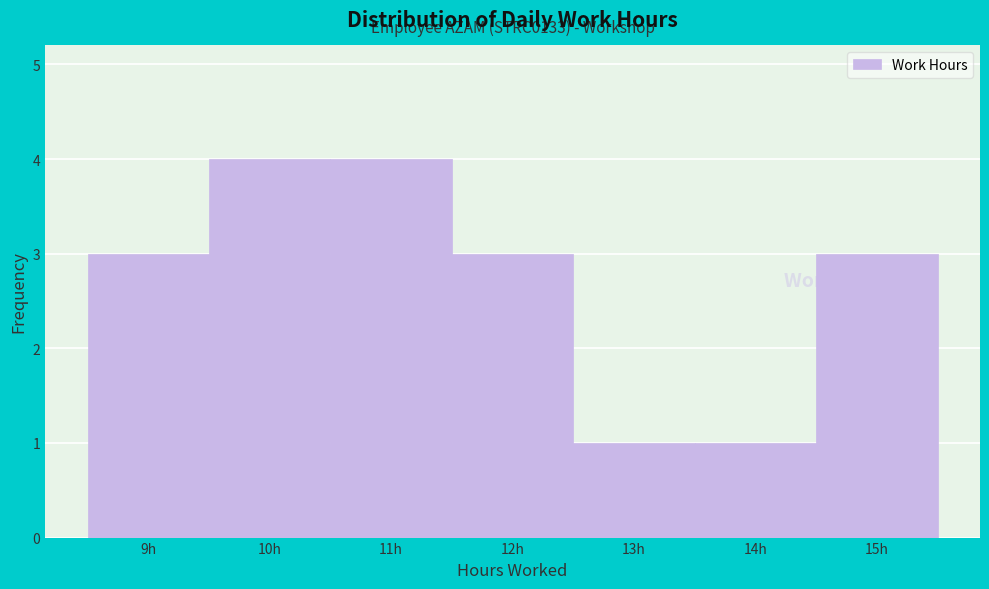

Reading left to right, extract all data points from this chart.

9h=3	10h=4	11h=4	12h=3	13h=1	14h=1	15h=3